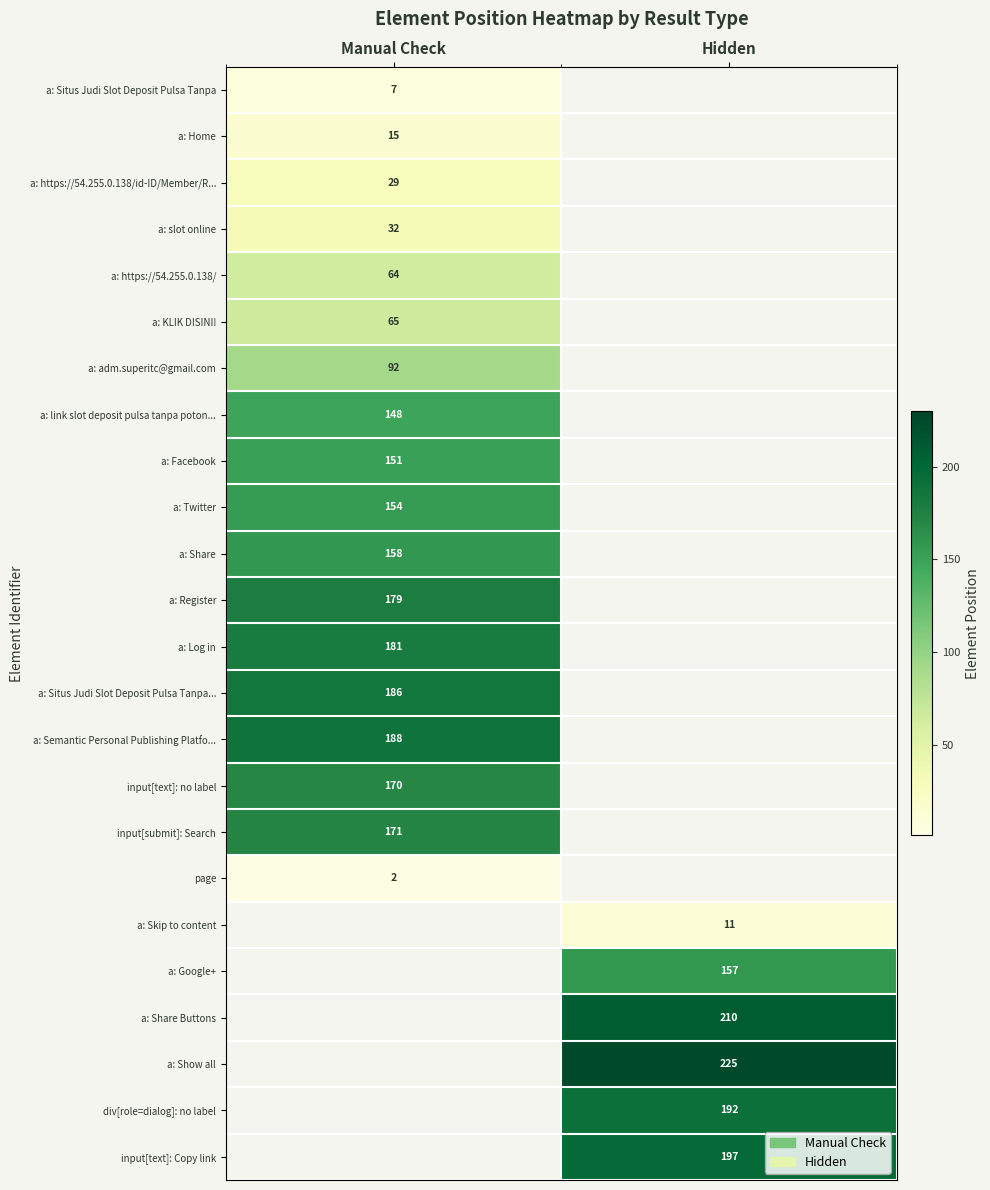

Is it true that a: Register equals 304.4 at Manual Check?

False